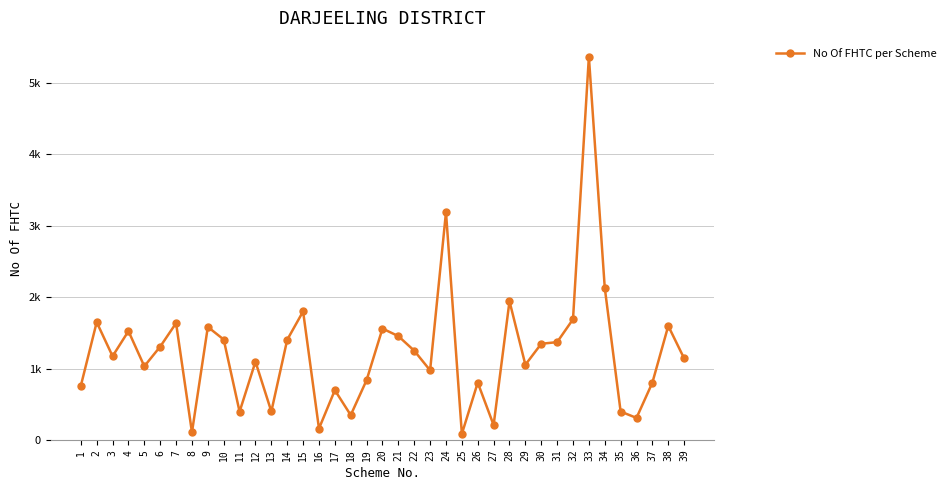

Reading left to right, what are all the values shown in this chart?

1=758	2=1649	3=1173	4=1524	5=1032	6=1307	7=1636	8=107	9=1583	10=1406	11=396	12=1096	13=399	14=1403	15=1800	16=160	17=697	18=348	19=838	20=1560	21=1454	22=1250	23=975	24=3189	25=85	26=803	27=209	28=1943	29=1053	30=1347	31=1370	32=1690	33=5366	34=2131	35=398	36=309	37=803	38=1597	39=1142